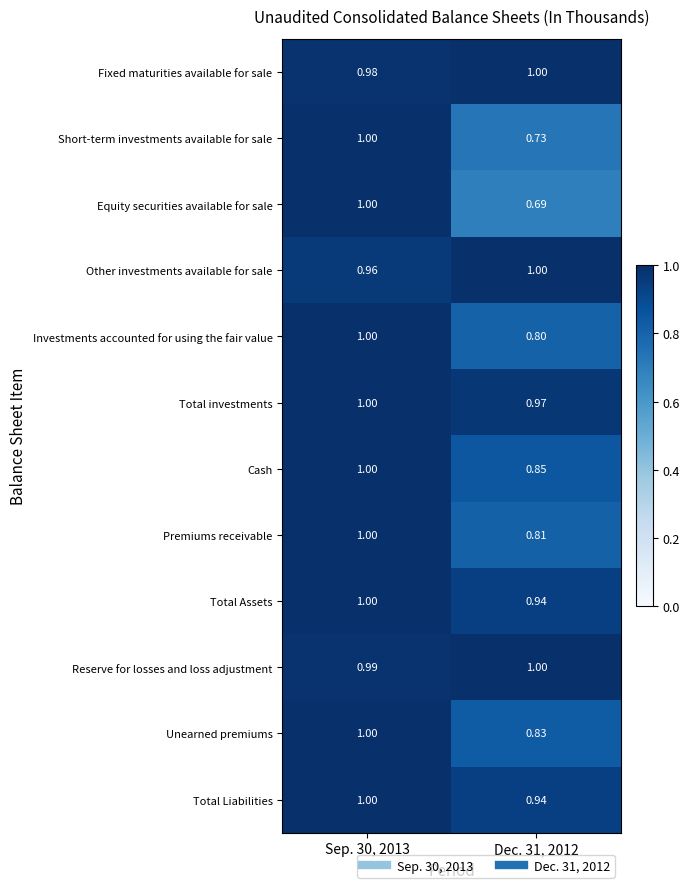

Between Sep. 30, 2013 and Dec. 31, 2012, which series saw the biggest shift?

Equity securities available for sale